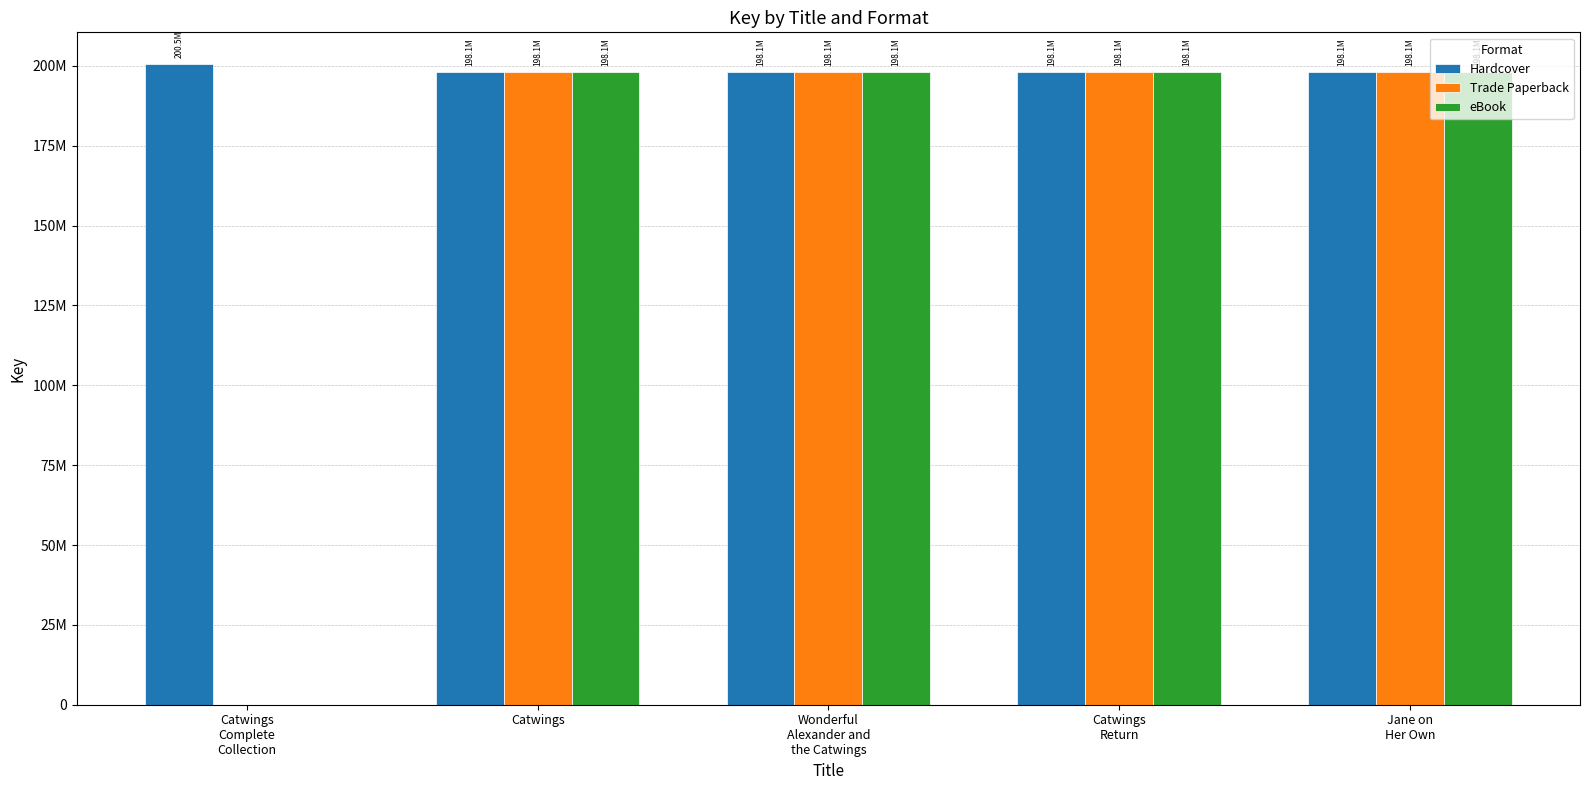

At which label does Trade Paperback reach its minimum?

Catwings
Complete
Collection